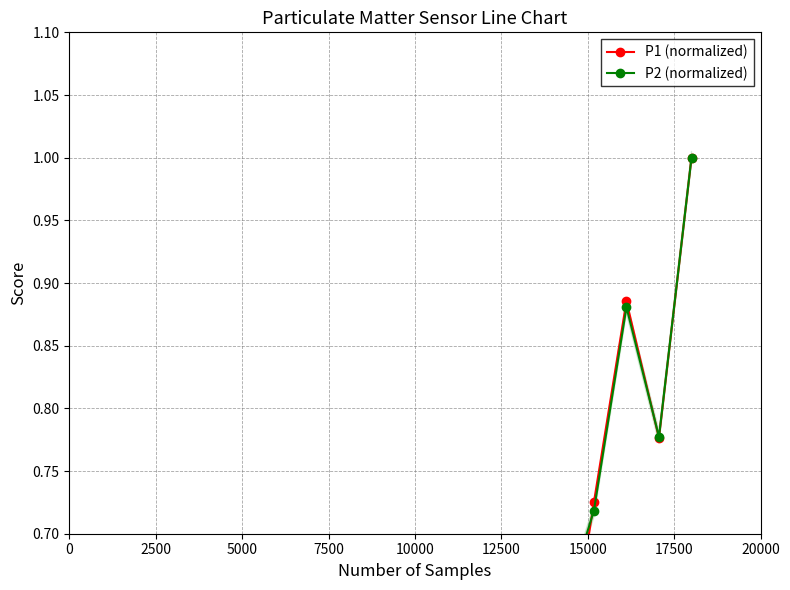

Which series has the largest range (max minus min)?

P1 (normalized)